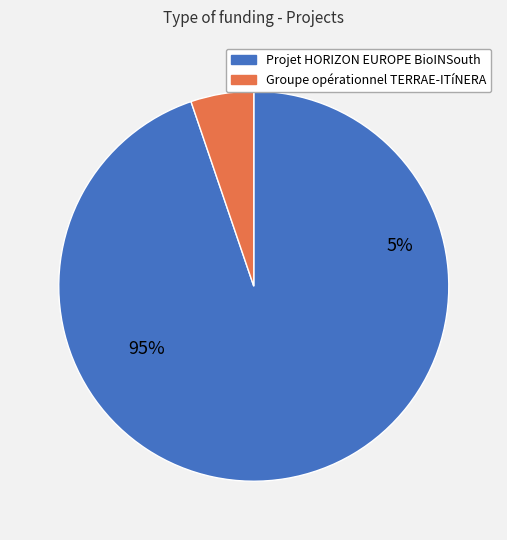

Combined, what portion of the pie is Projet HORIZON EUROPE BioINSouth and Groupe opérationnel TERRAE-ITíNERA?

100.0%